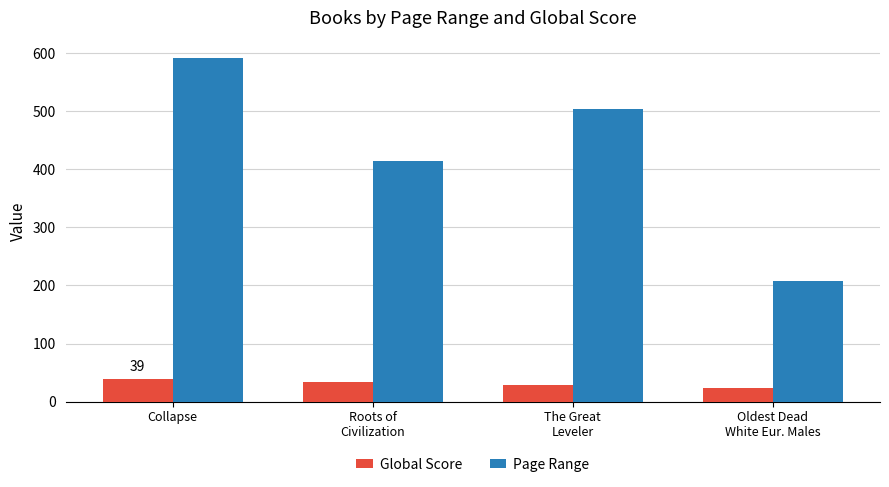

How many categories are shown in the chart?

4